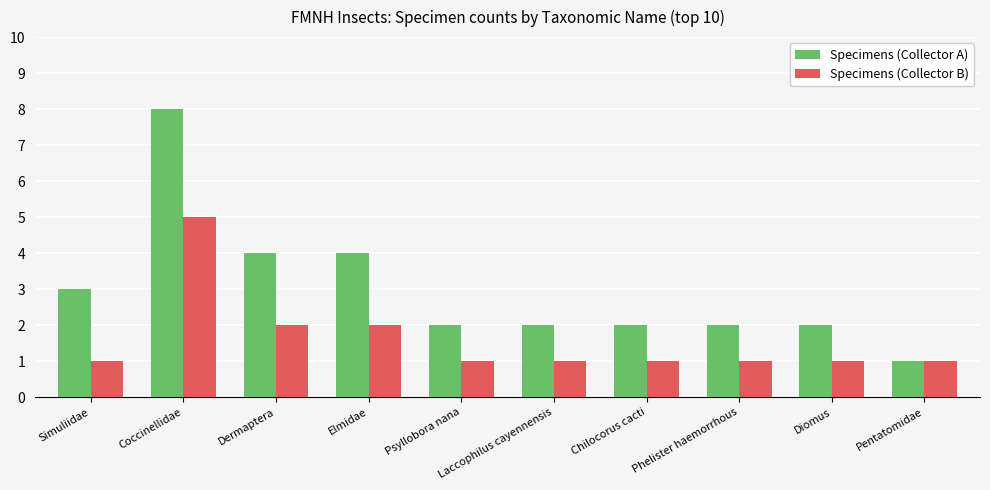

How many bars are there in each group?

2